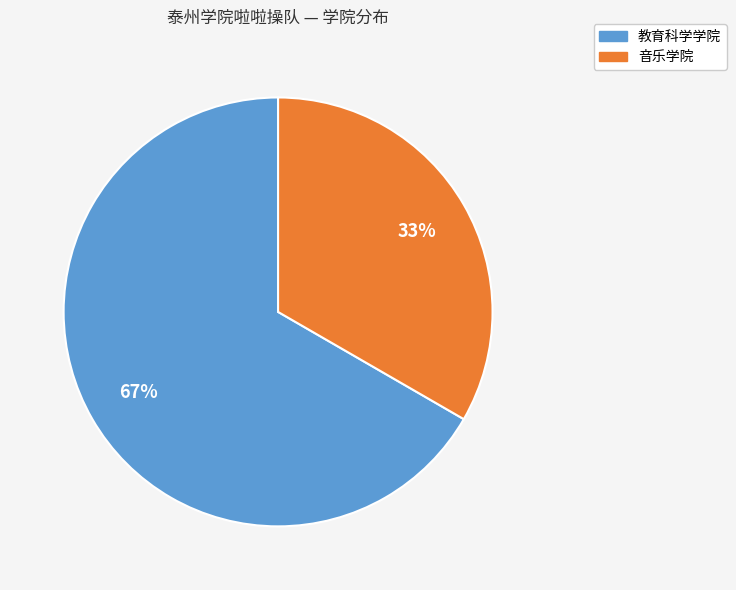

To the nearest percent, what is the average slice percentage?

50%